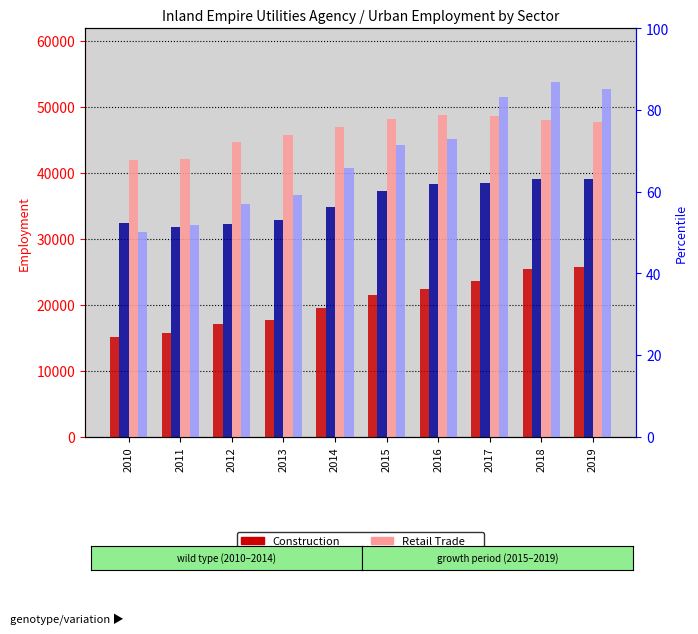

List the labels in order of Retail Trade value, smallest first.

2010, 2011, 2012, 2013, 2014, 2019, 2018, 2015, 2017, 2016